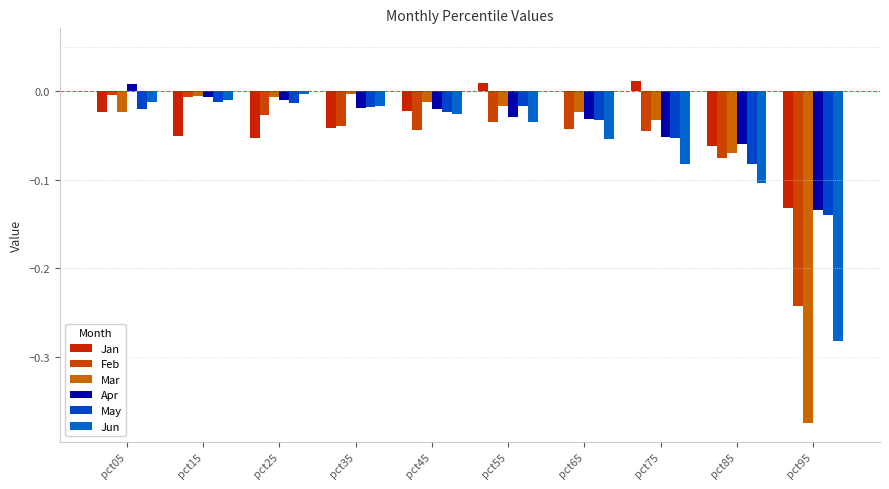

Count the number of categories in the chart.

10